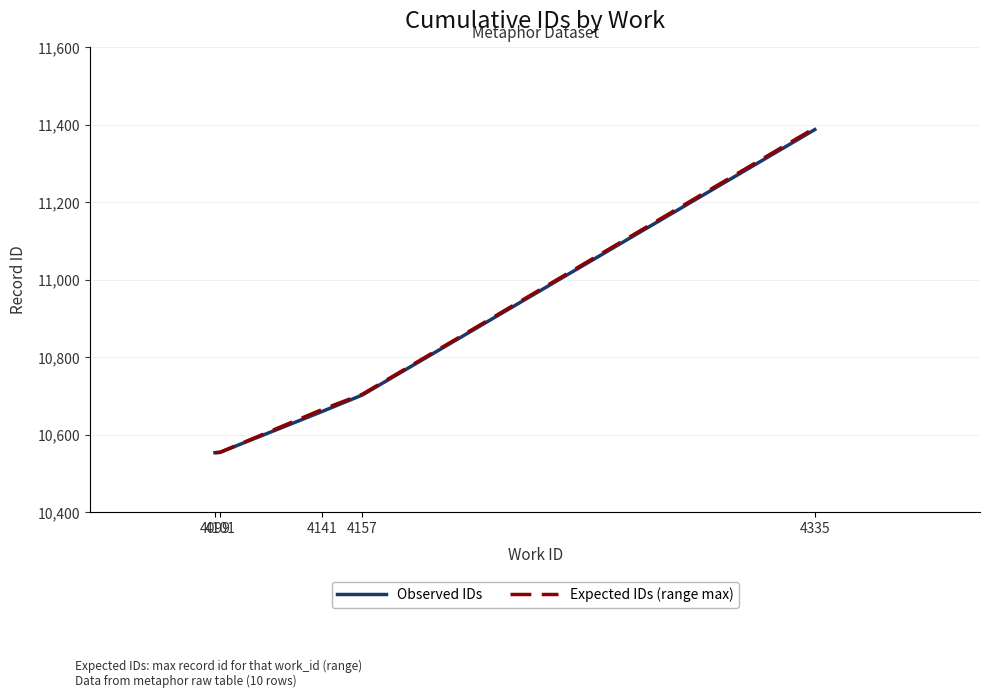

What is the value of the Expected IDs (range max) point at the 2nd from the left?

10555